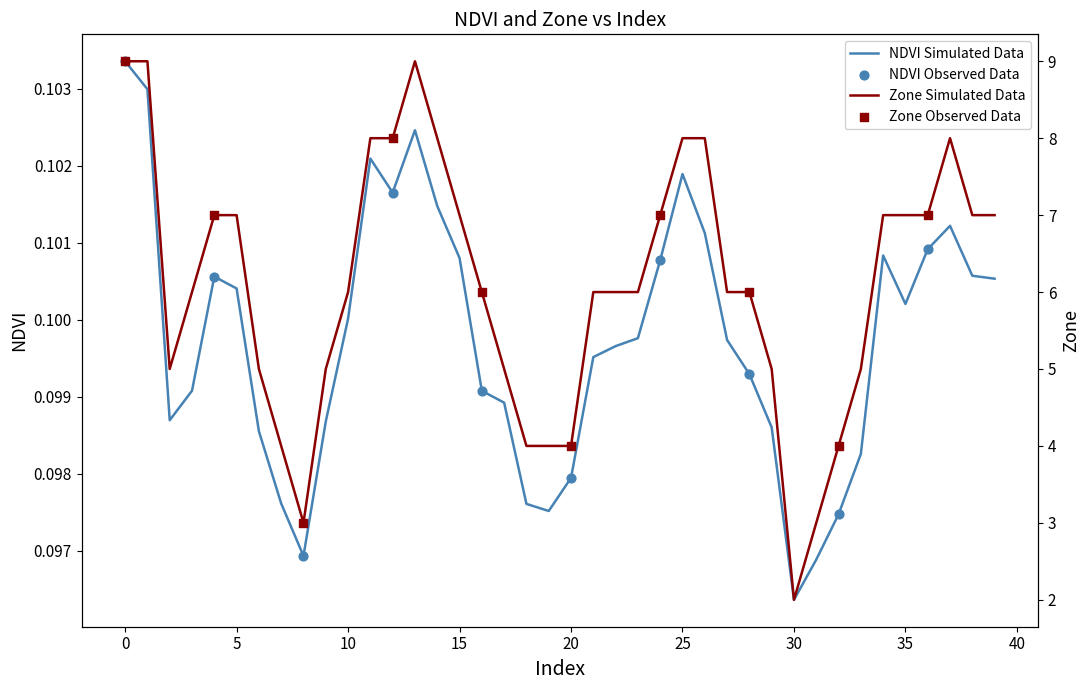

Which series has the largest total across all categories?

Zone